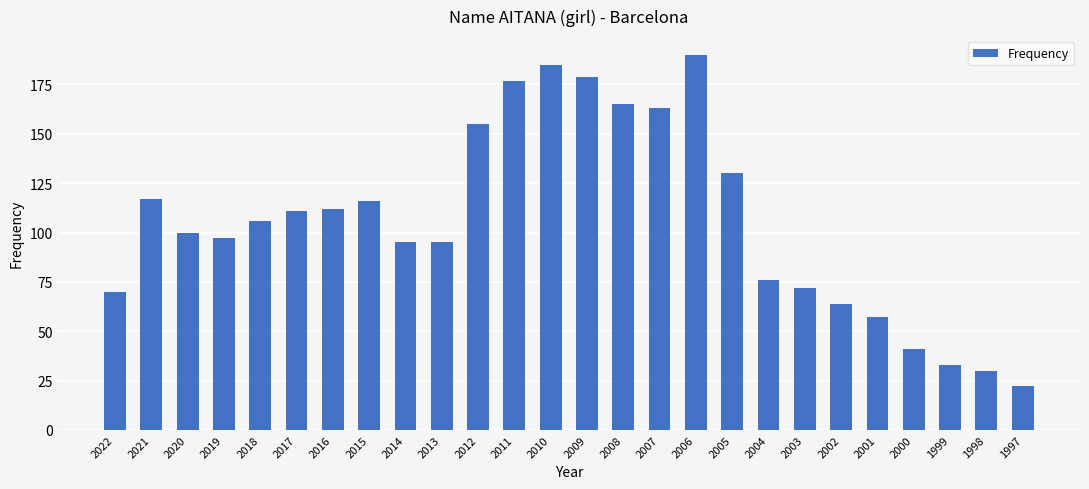

What is the minimum value shown in the chart?

22